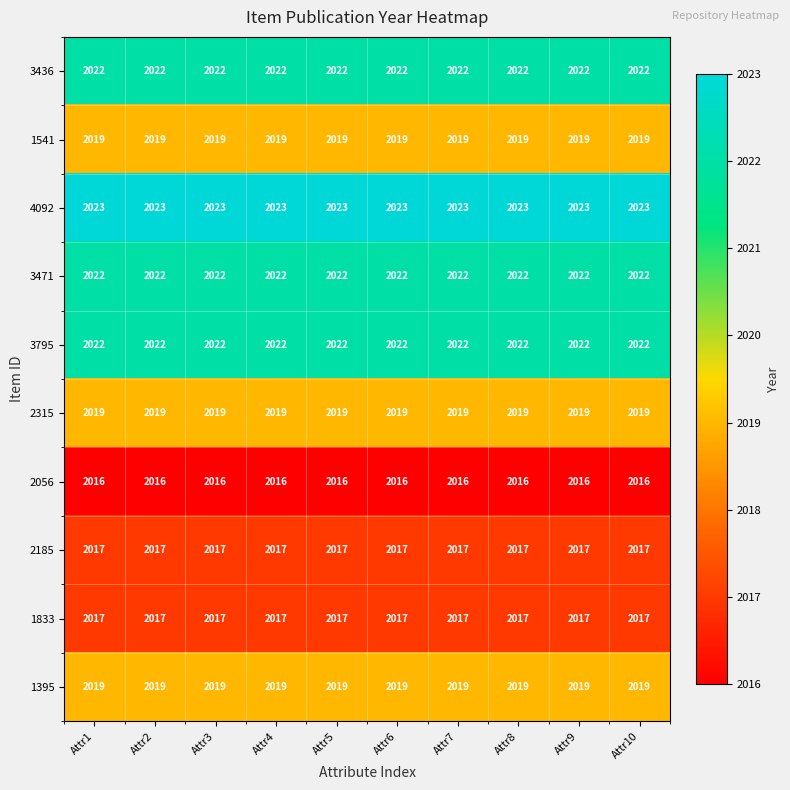

At how many categories does at least one series exceed 2022?

10